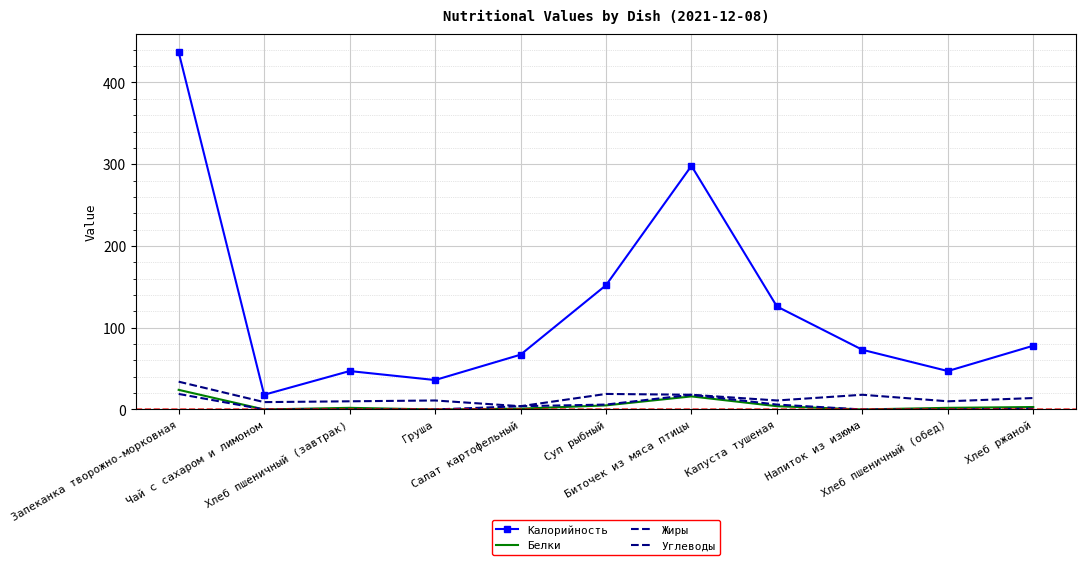

Reading left to right, what are all the values shown in this chart?

Калорийность: 437	18	47	36	67	152	298	126	73	47	78
Белки: 24	0	2	0	1	5	16	4	0	2	3
Жиры: 19	0	0	0	4	6	18	6	0	0	1
Углеводы: 34	9	10	11	4	19	18	11	18	10	14